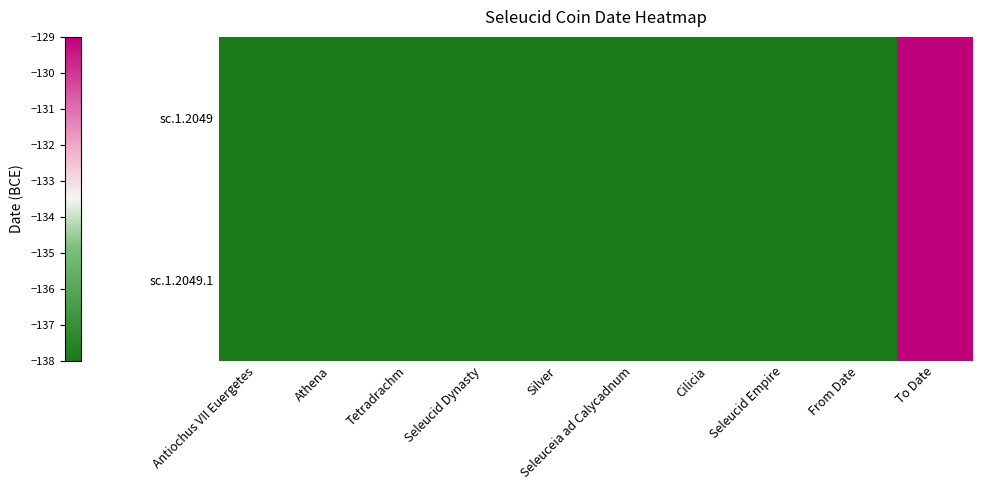

Which series has the largest total across all categories?

sc.1.2049